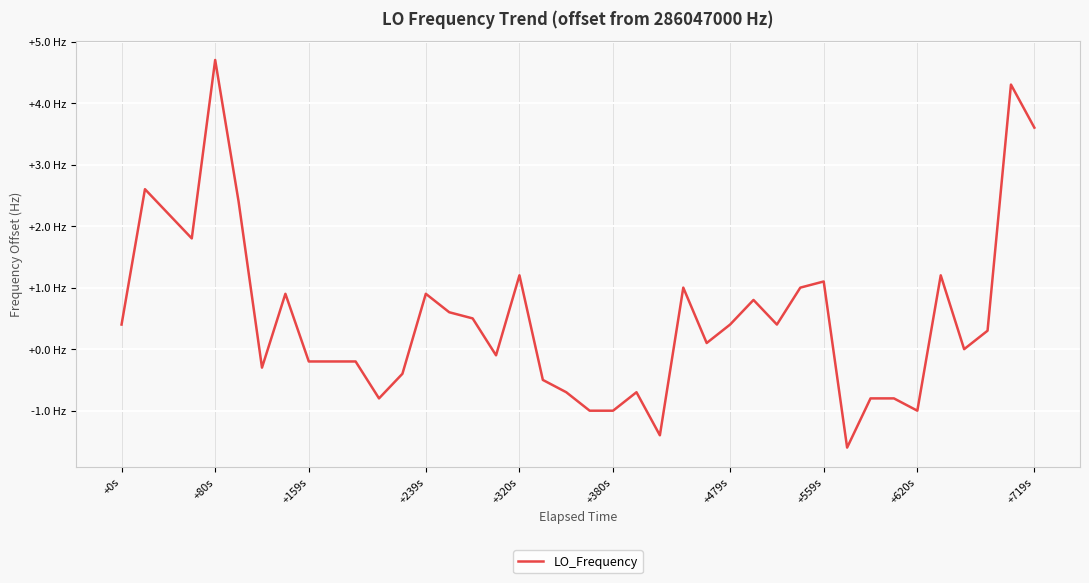

Does the chart display data point markers on the line(s)?

No